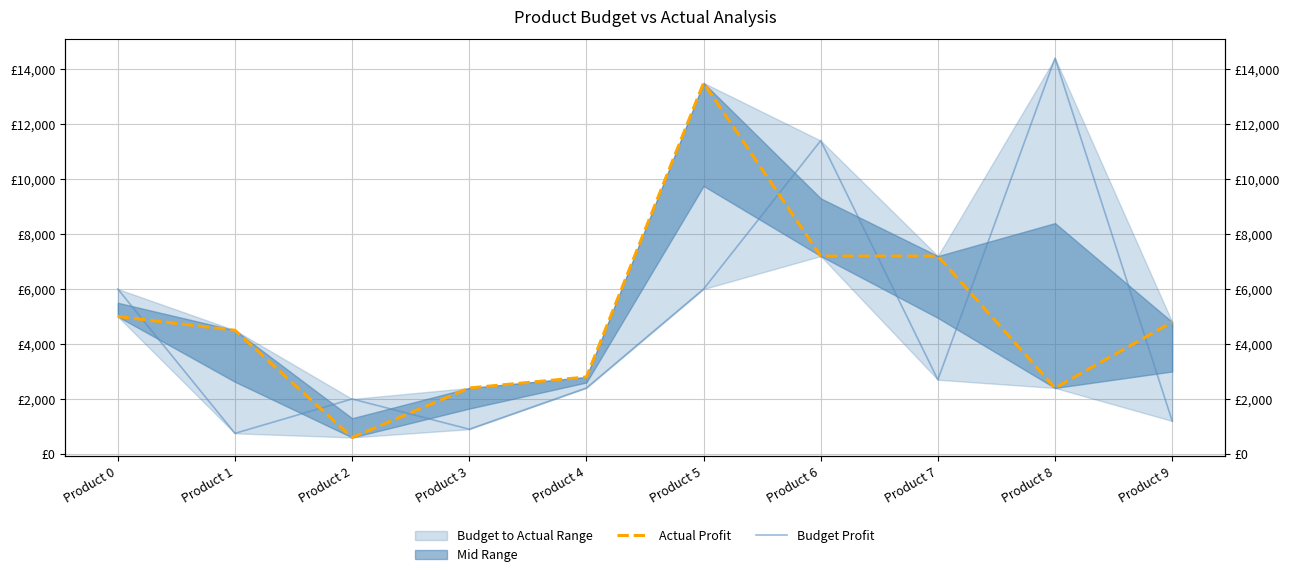

What is the value of the Budget Profit point at the 8th from the left?

2700